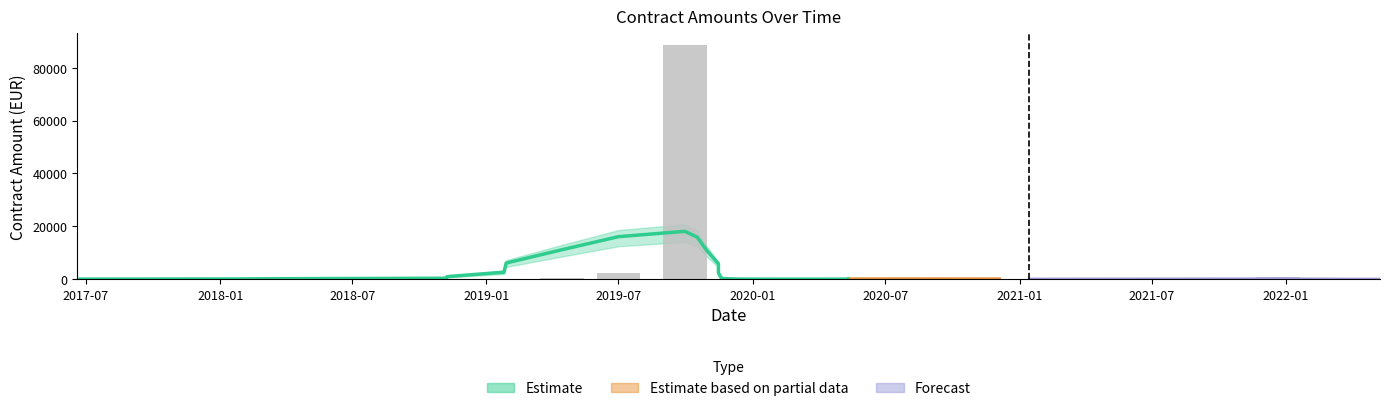

The value of Suma_upper at 2019-09-30 is 41039.0. True or false?

False